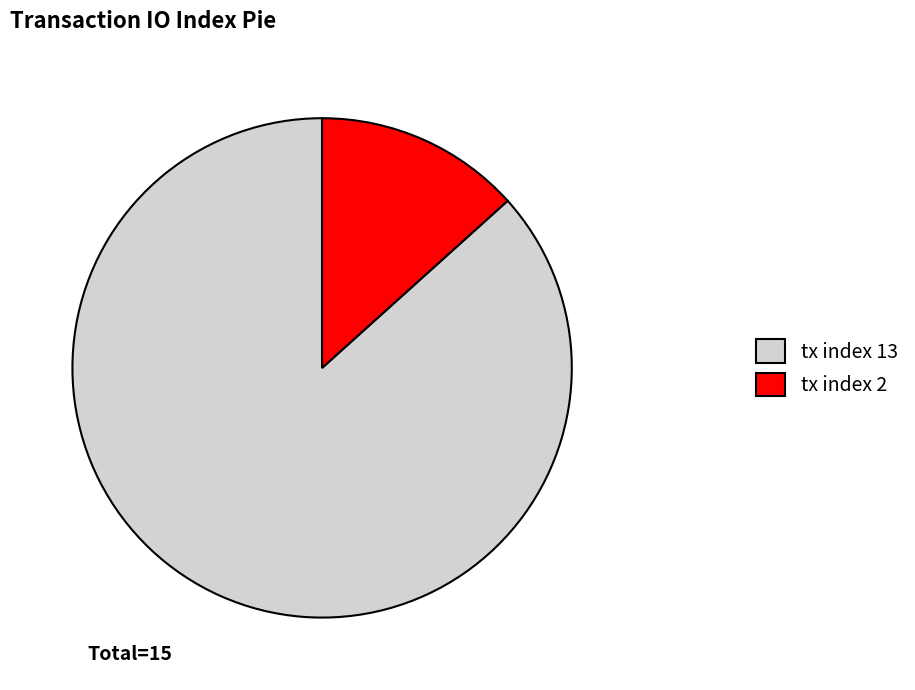

True or false: tx index 13 accounts for 87% of the total.

True